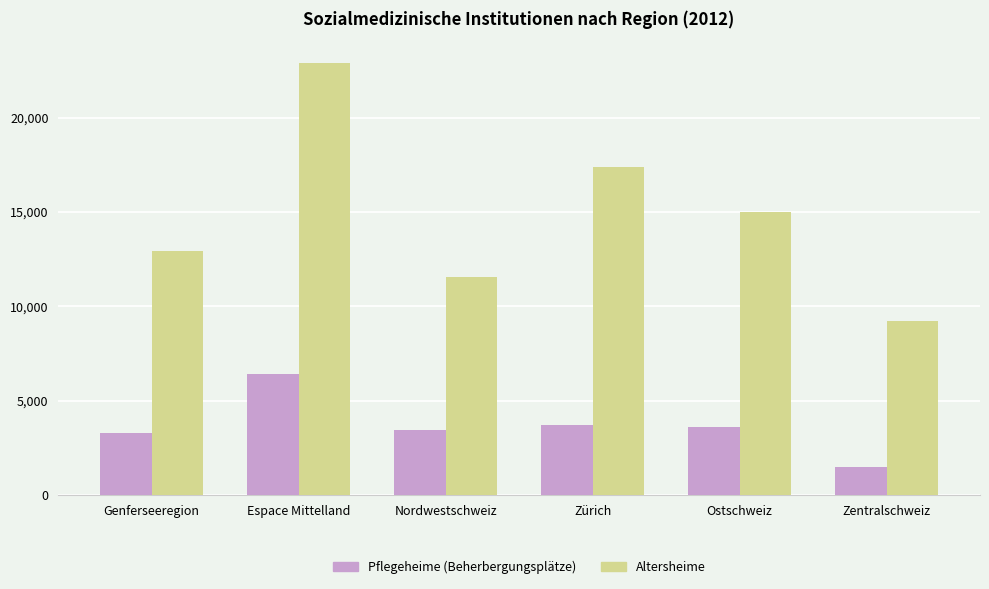

Is it true that Altersheime equals 9234 at Zentralschweiz?

True